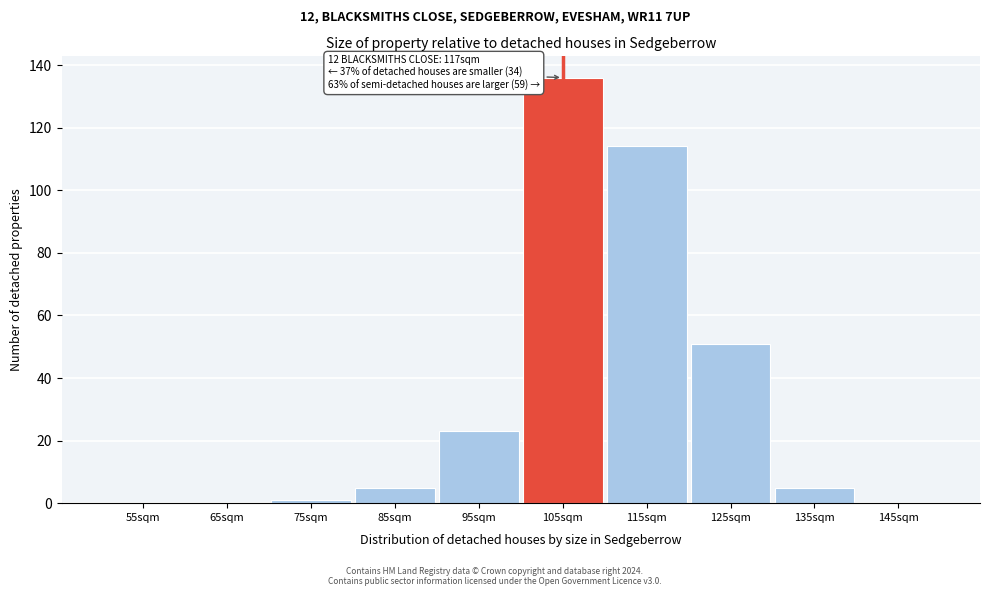

Reading left to right, transcribe all the data shown in this chart.

55sqm=0	65sqm=0	75sqm=1	85sqm=5	95sqm=23	105sqm=136	115sqm=114	125sqm=51	135sqm=5	145sqm=0